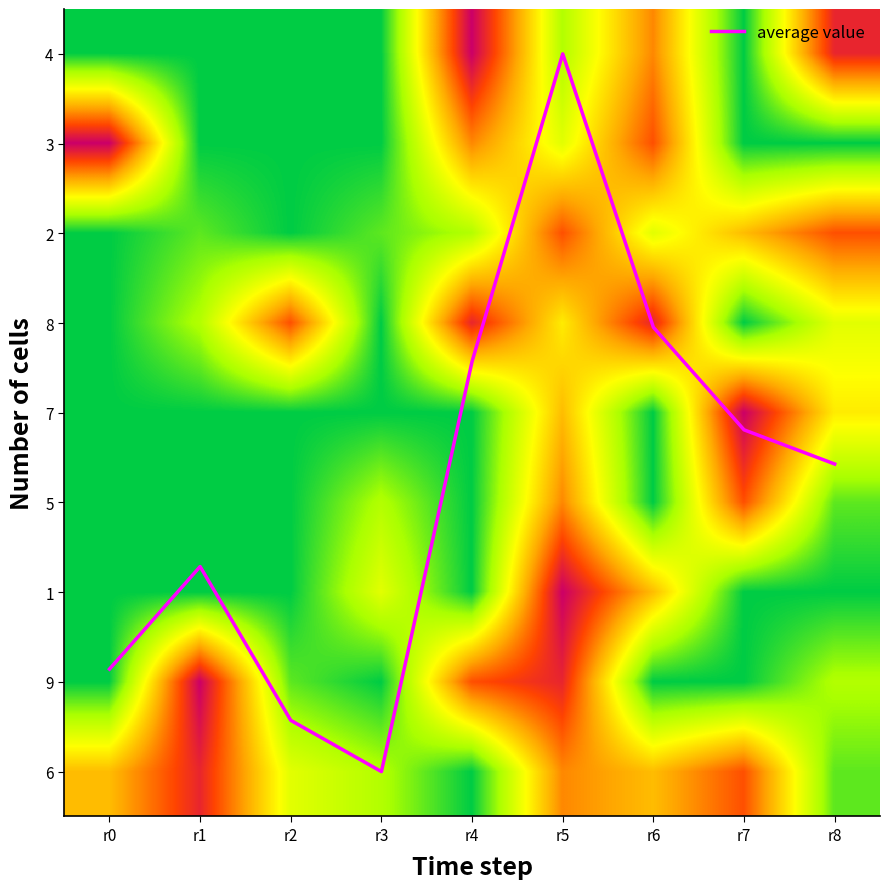

Is the value of 1 at r2 greater than the value of 8 at r8?

No